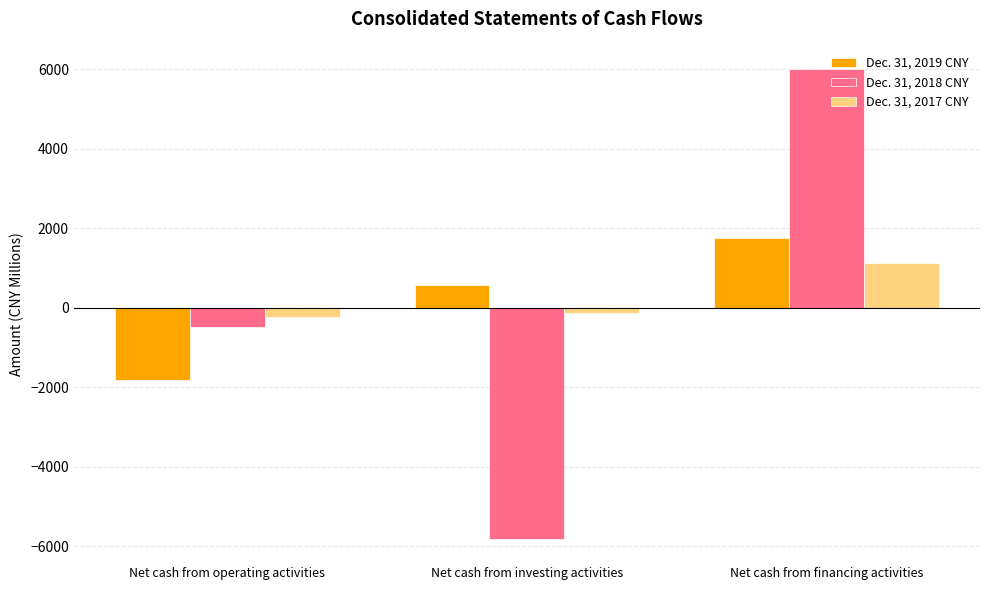

How many distinct data groups are displayed?

3